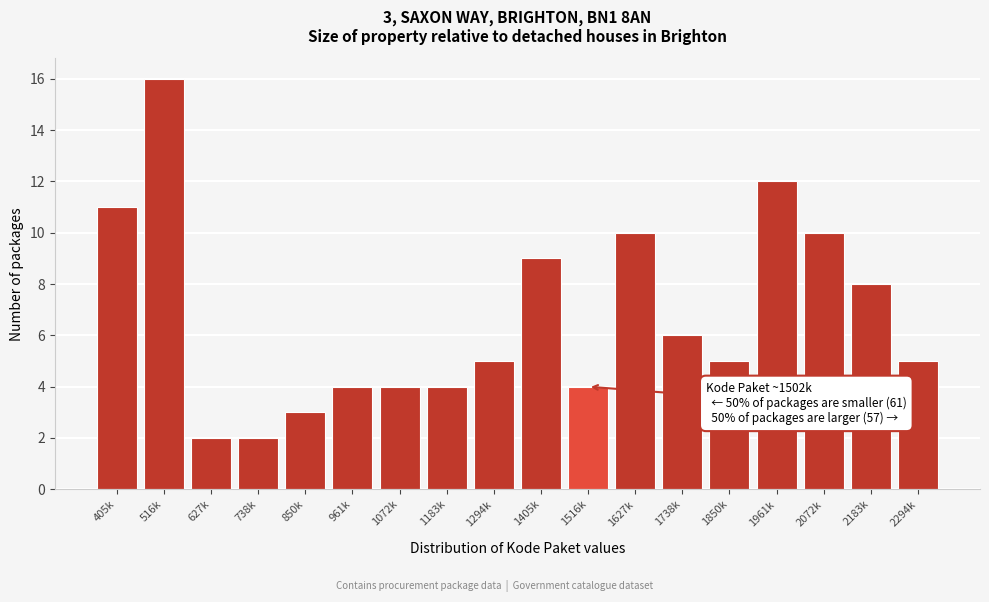

Reading right to left, extract all data points from this chart.

2294k=5	2183k=8	2072k=10	1961k=12	1850k=5	1738k=6	1627k=10	1516k=4	1405k=9	1294k=5	1183k=4	1072k=4	961k=4	850k=3	738k=2	627k=2	516k=16	405k=11